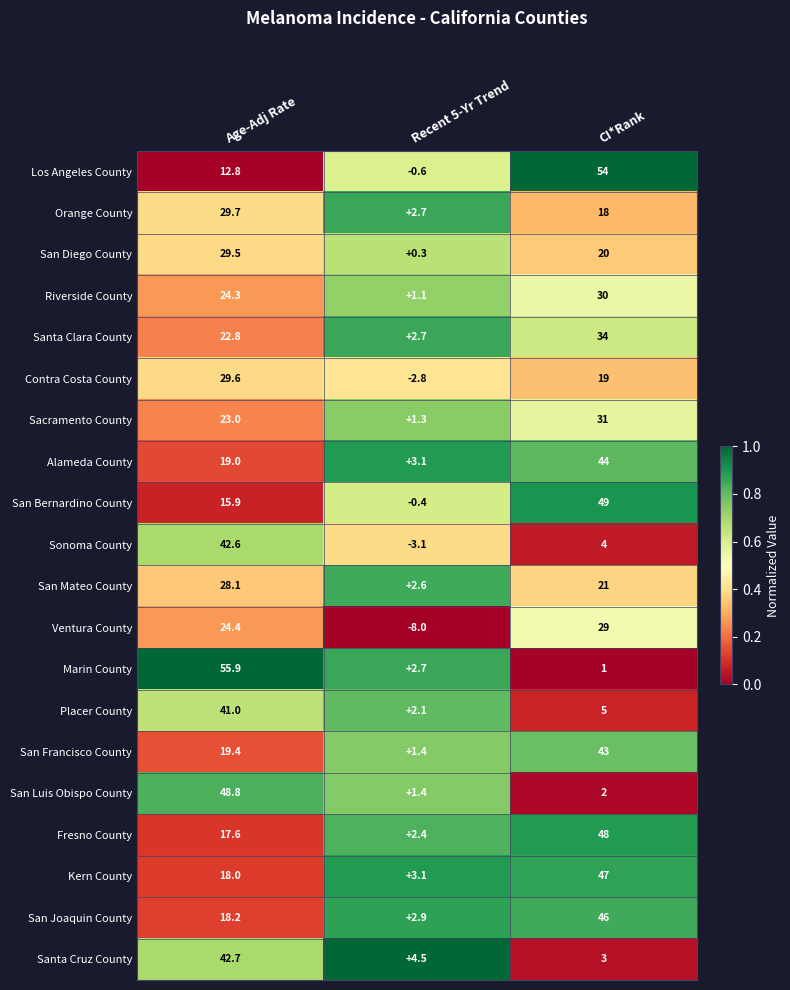

What is the sum of the Riverside County values at Age-Adj Rate and Recent 5-Yr Trend?

25.4